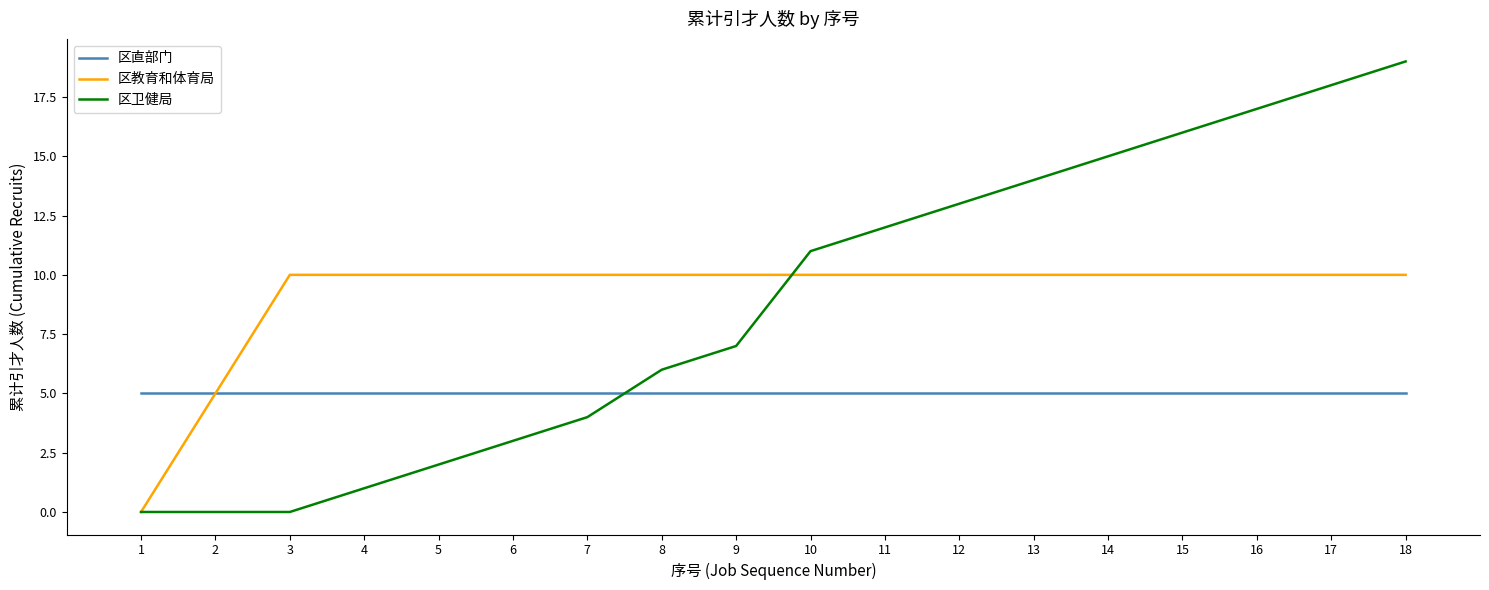

How many times do 区卫健局 and 区直部门 cross each other?

1